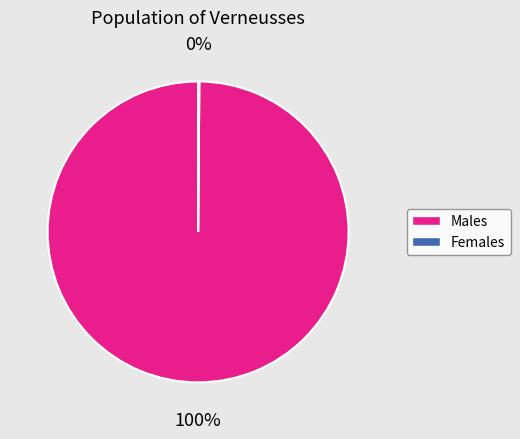

To the nearest percent, what is the average slice percentage?

50%